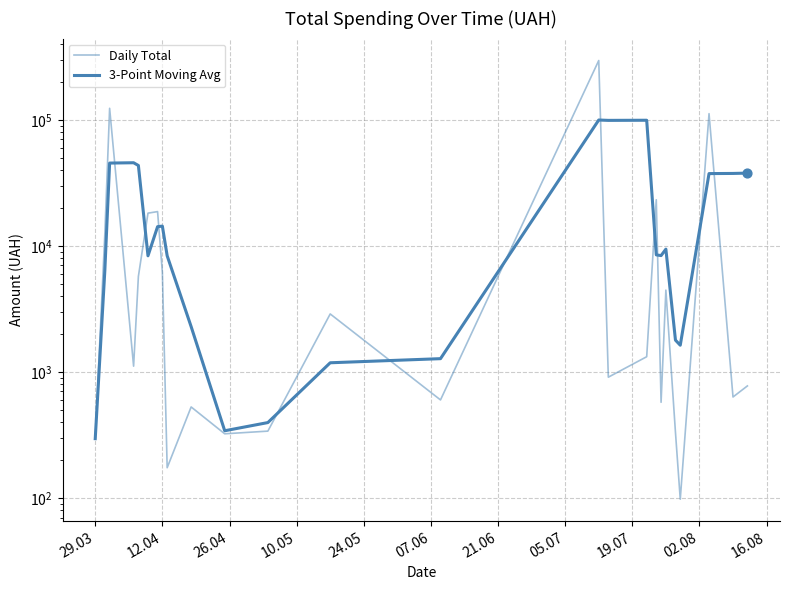

Which series has the widest spread of Y values?

Daily Total